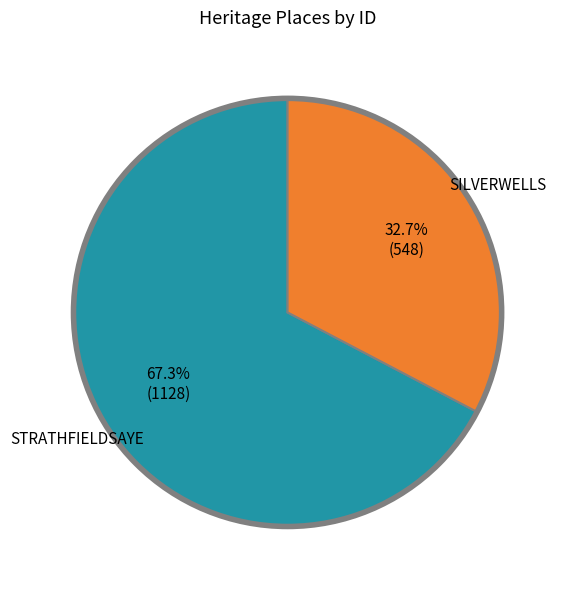

Is there any slice that represents more than half of the pie?

Yes